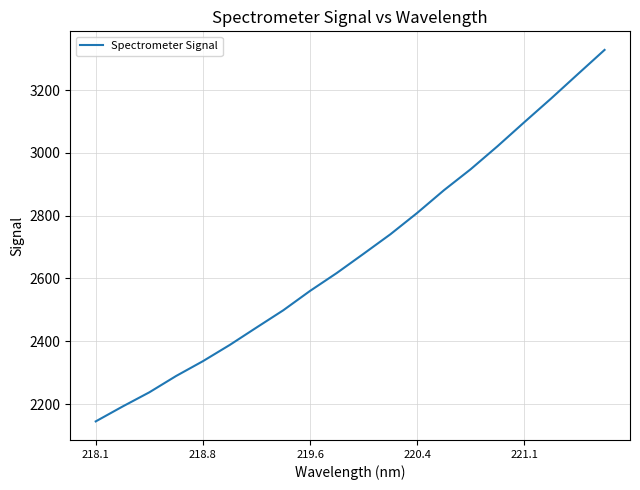

What is the minimum value shown in the chart?

2144.7